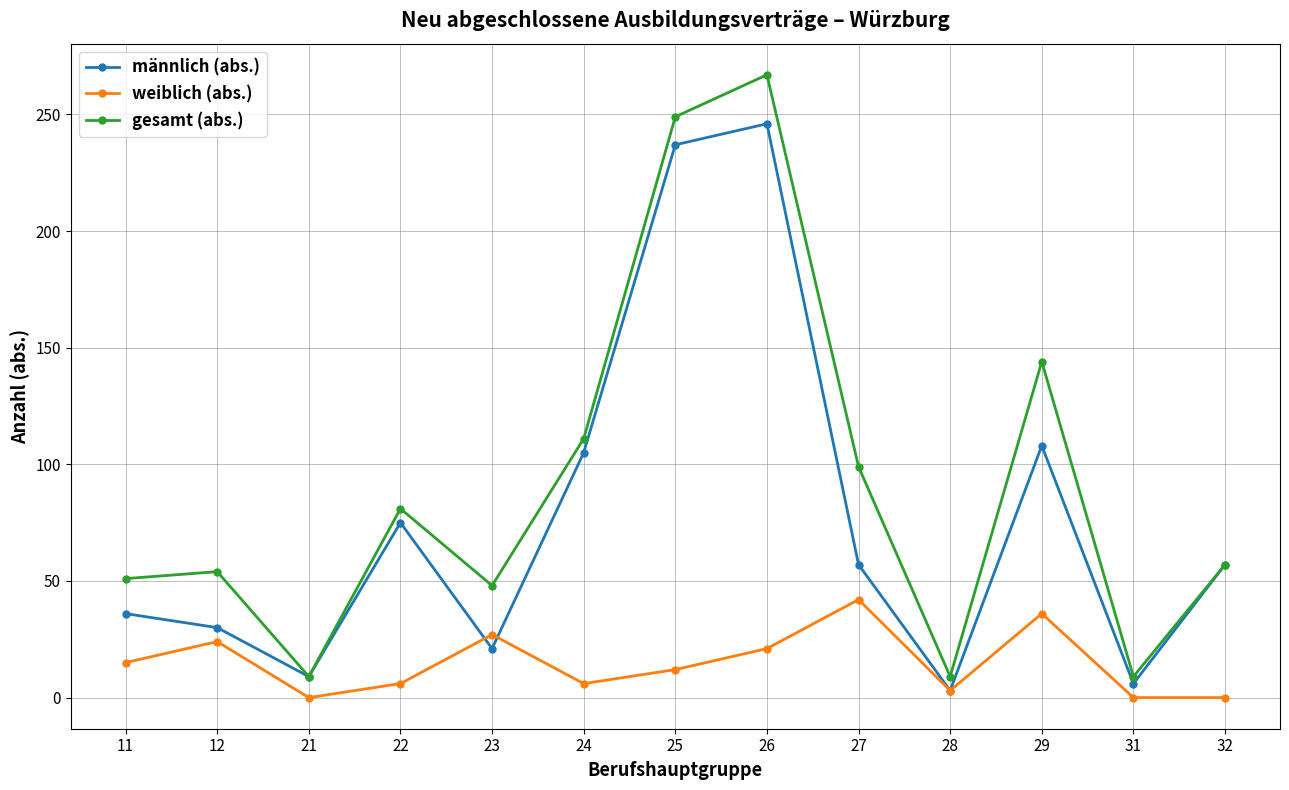

At how many categories does at least one series exceed 212?

2